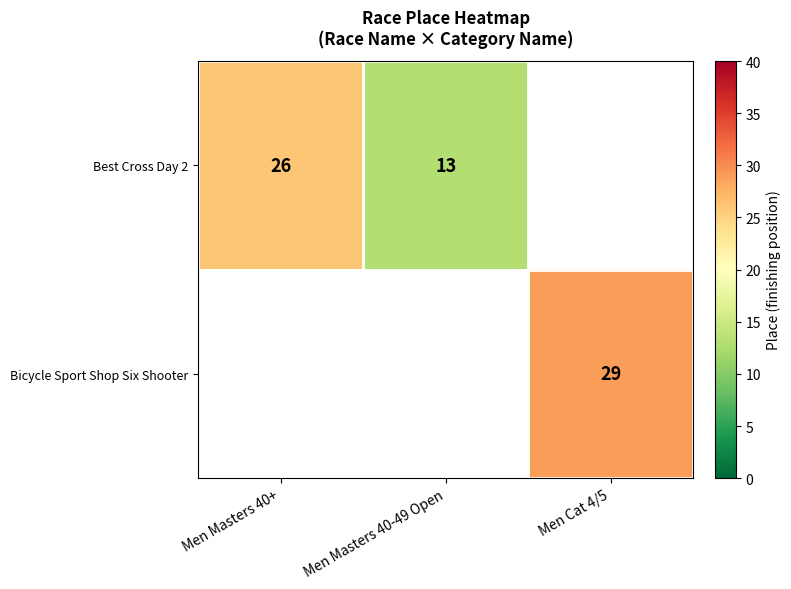

What is the difference between the Best Cross Day 2 values at Men Masters 40-49 Open and Men Masters 40+?

13